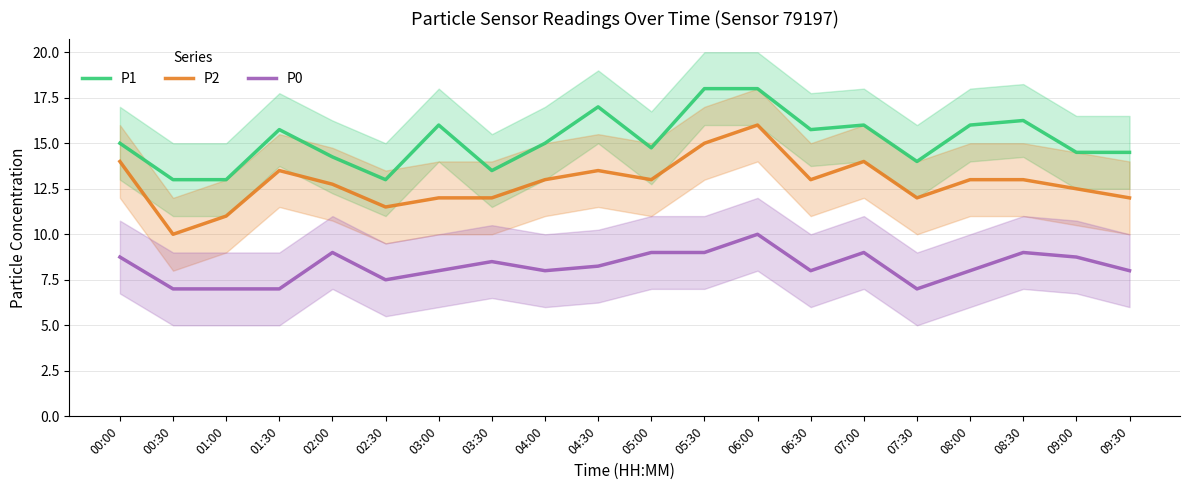

What is the sum of all P0 values?

164.8